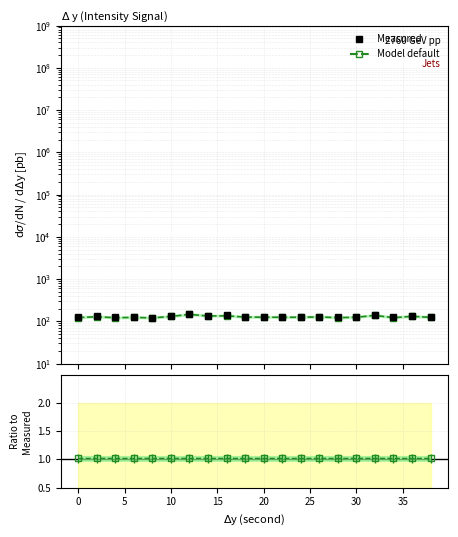

List the series in order of their peak value, highest first.

Measured, Model default